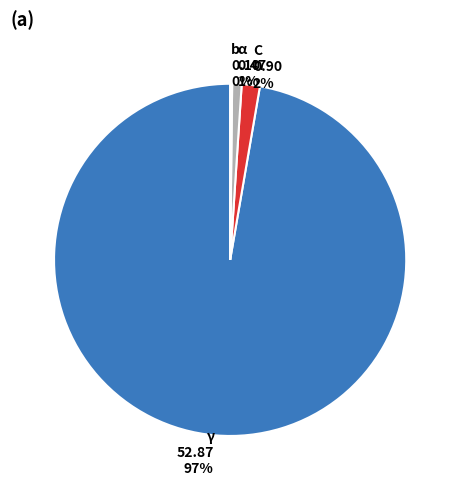

What is the majority slice?

γ